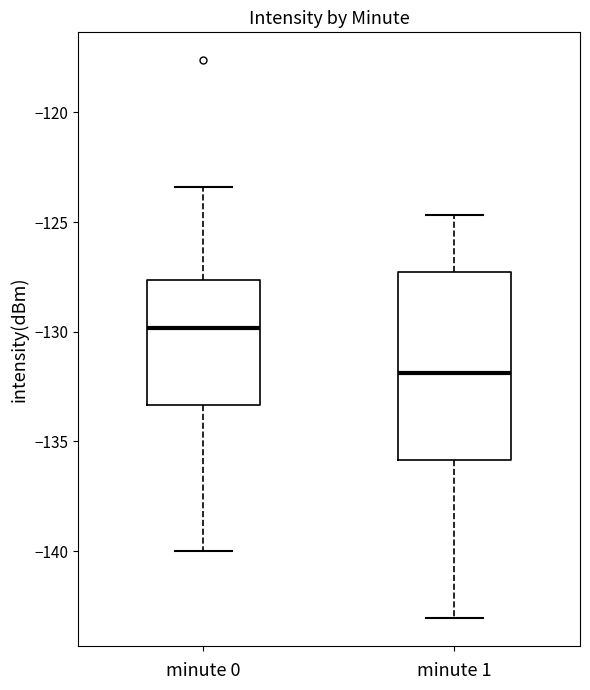

Reading left to right, read every box against the y-axis: the position of its median line, the range the box covers, and the ends of its whiskers. The values are not printed on the chart, so give them approximately, as read against the axis.

minute 0: median -130.0, box -133.5 to -127.5, whiskers -140.0 to -123.5
minute 1: median -132.0, box -136.0 to -127.5, whiskers -143.0 to -124.5